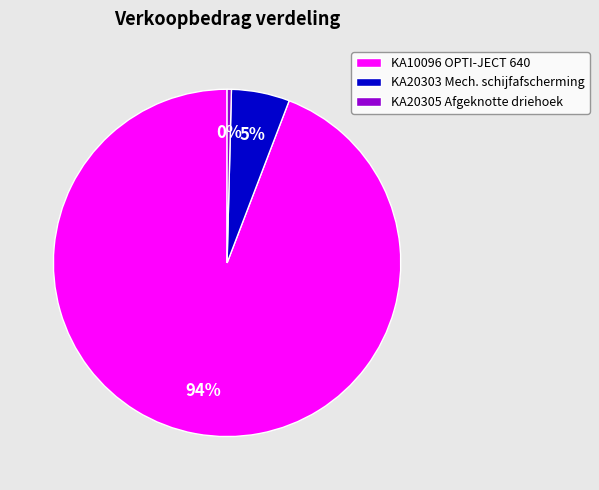

True or false: KA20303 Mech. schijfafscherming accounts for 5% of the total.

True